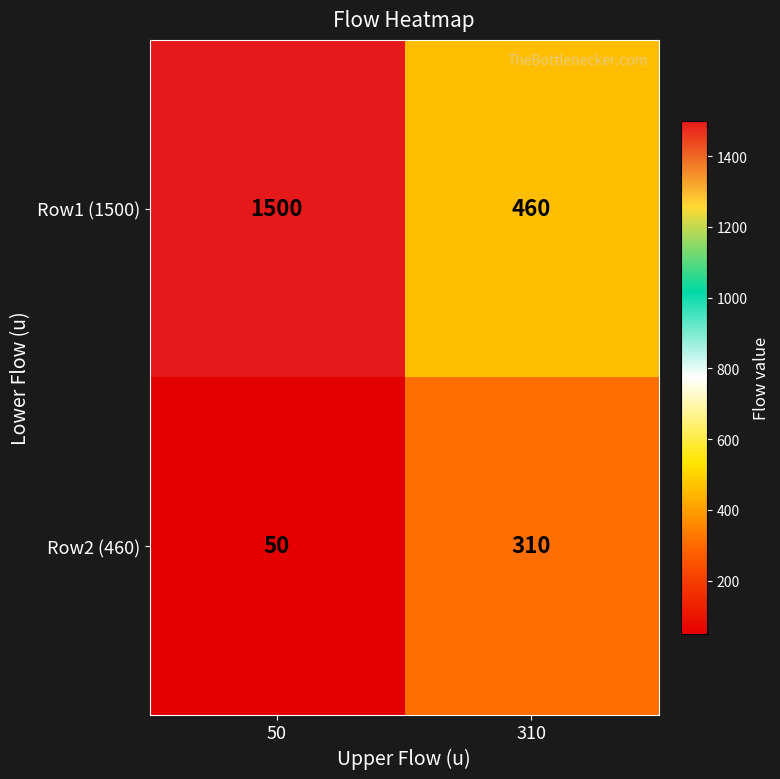

Reading left to right, list all the values displayed in this chart.

Row1 (1500): 1500	460
Row2 (460): 50	310